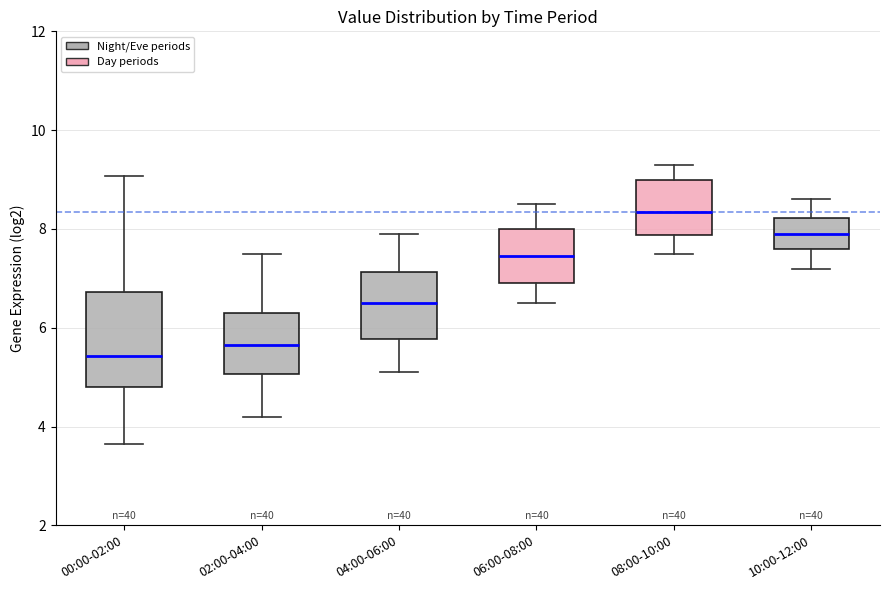

Which box is the tallest, from its lower edge to its upper edge?

00:00-02:00